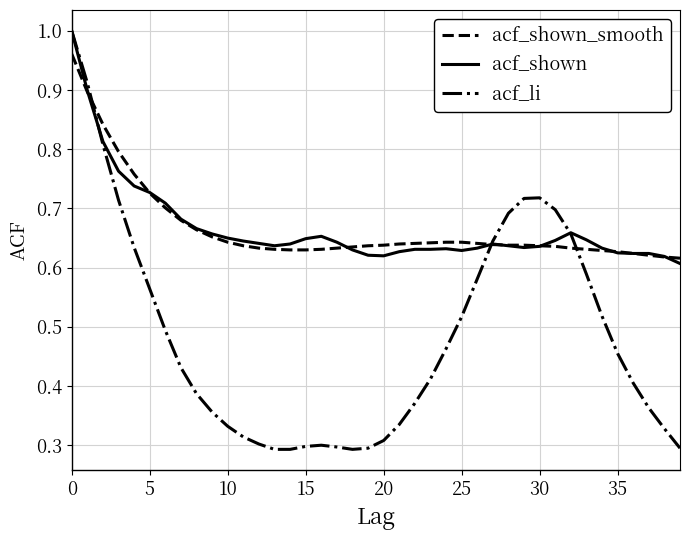

What are all the series names shown in the legend?

acf_shown_smooth, acf_shown, acf_li